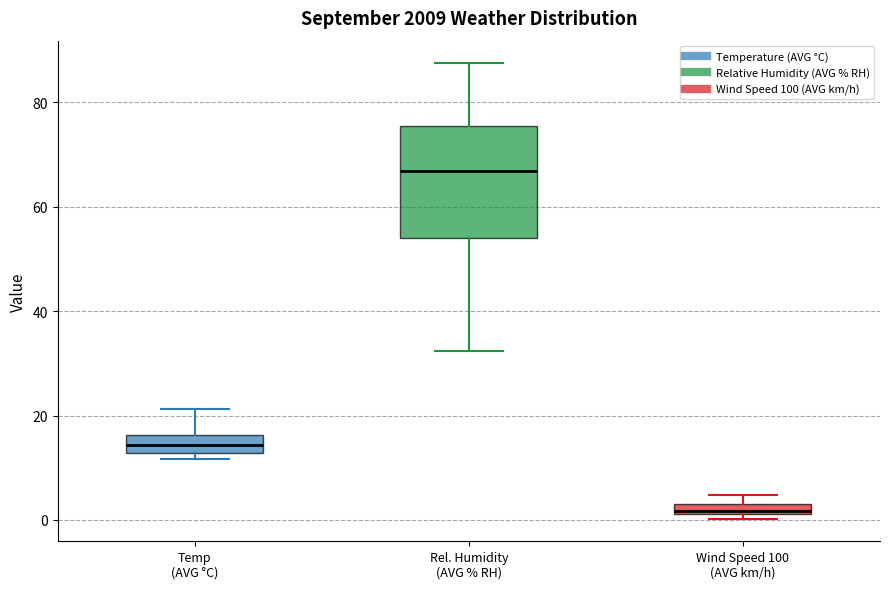

Where is the upper edge of the box for Wind Speed 100 (AVG km/h) on the y-axis? The values are not printed on the chart, so give them approximately, as read against the axis.

4